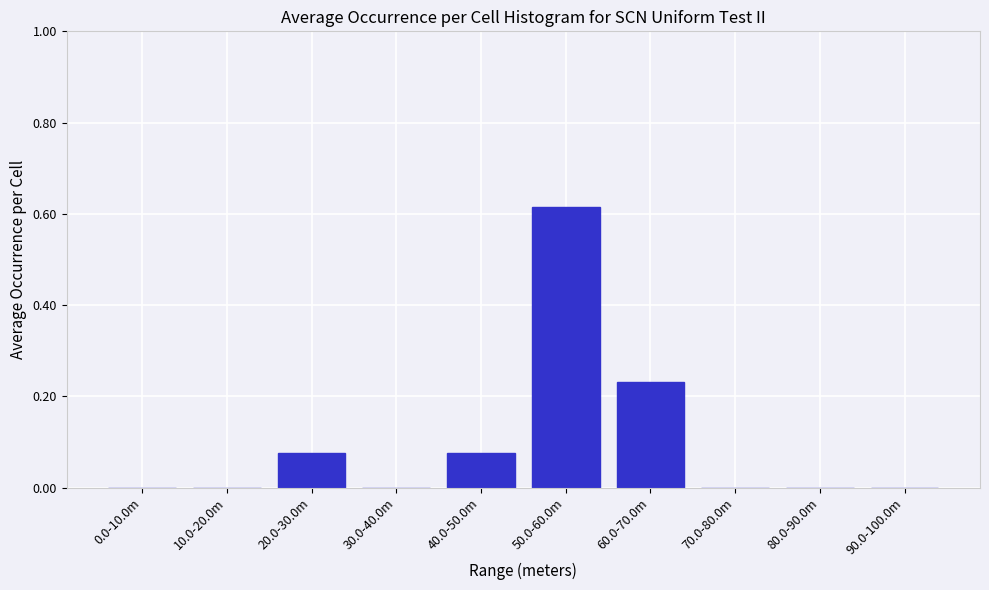

Between 40.0-50.0m and 80.0-90.0m, which is larger?

40.0-50.0m